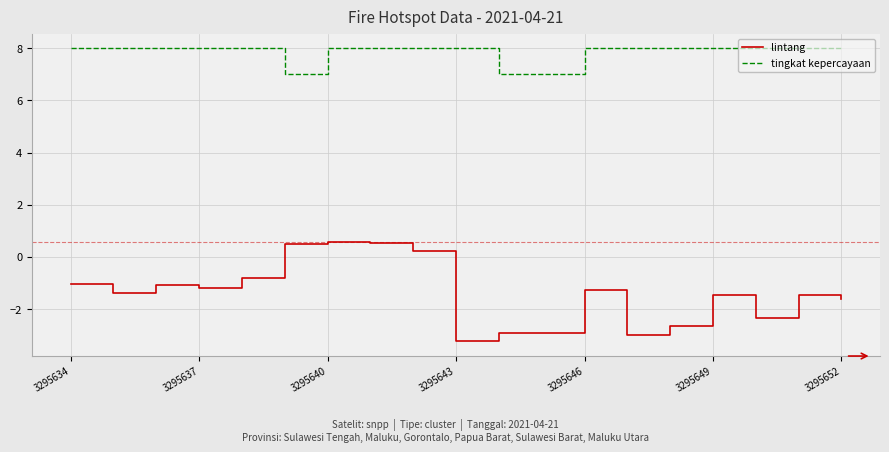

True or false: lintang and tingkat kepercayaan intersect in this chart.

False